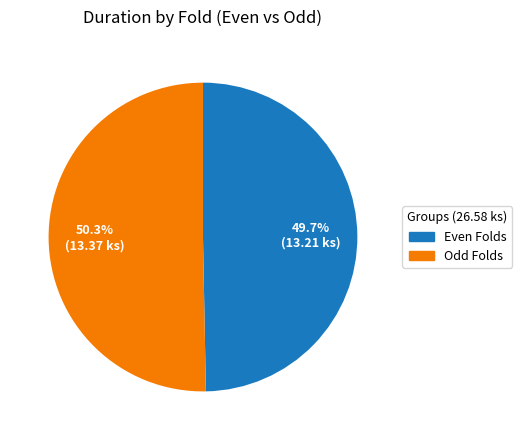

Rank the categories by value from lowest to highest.

Even Folds, Odd Folds